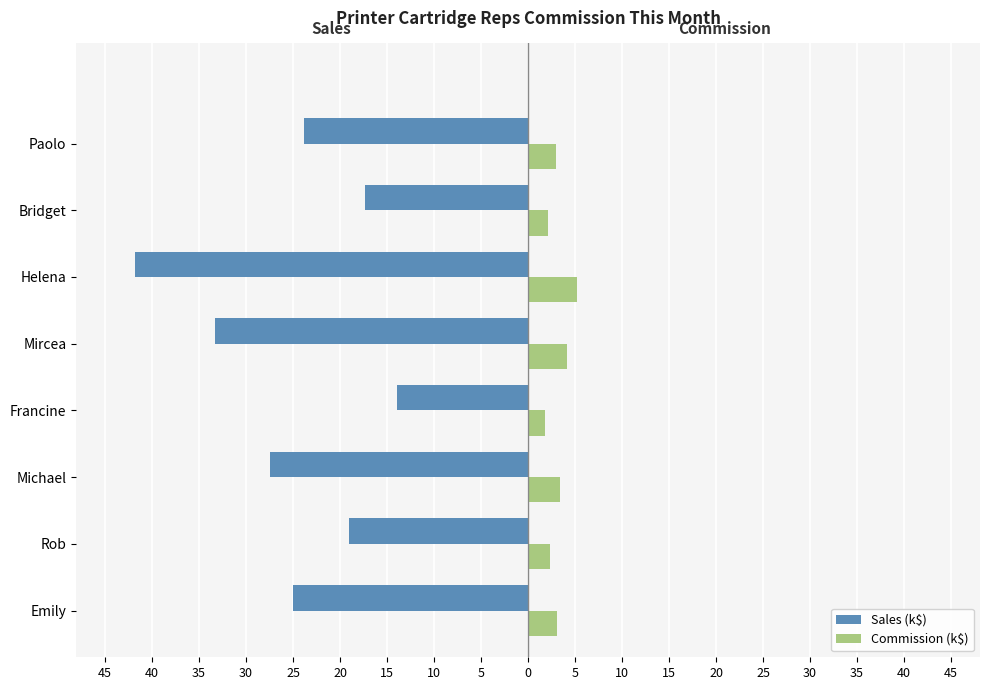

How many values in the Sales (k$) series exceed -23?

3